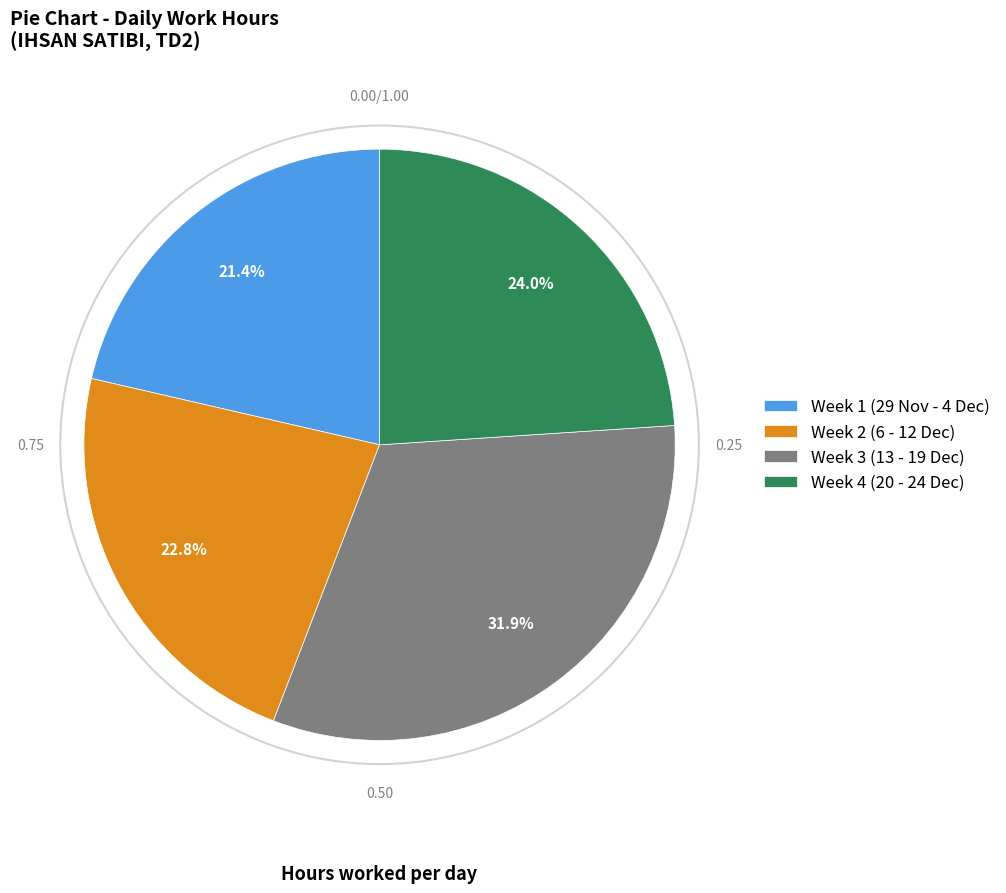

Which category has the biggest portion of the pie?

Week 3 (13 - 19 Dec)